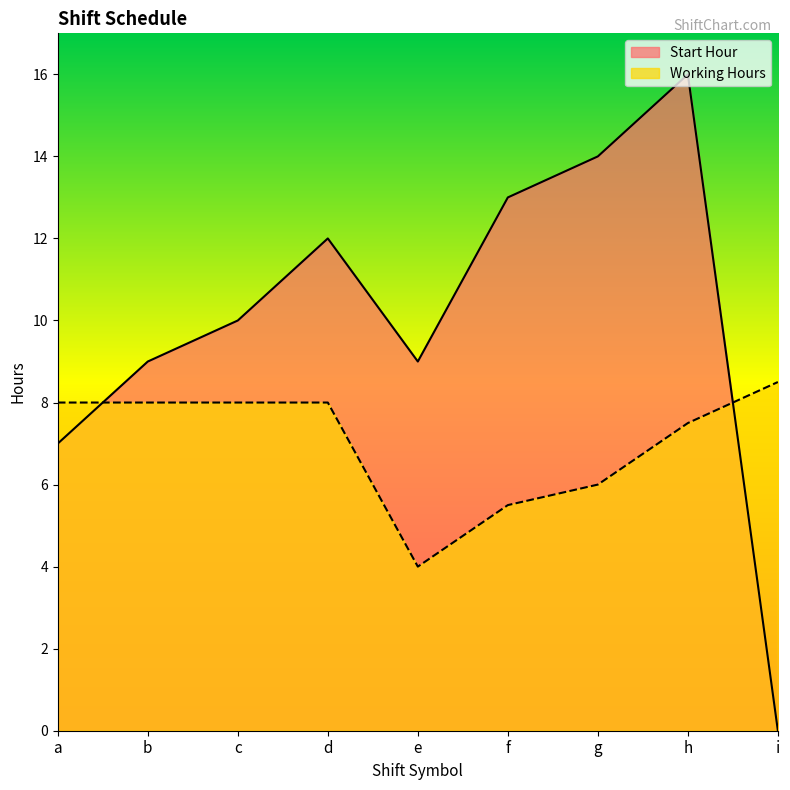

How many intersections are there between Start Hour and Working Hours?

2